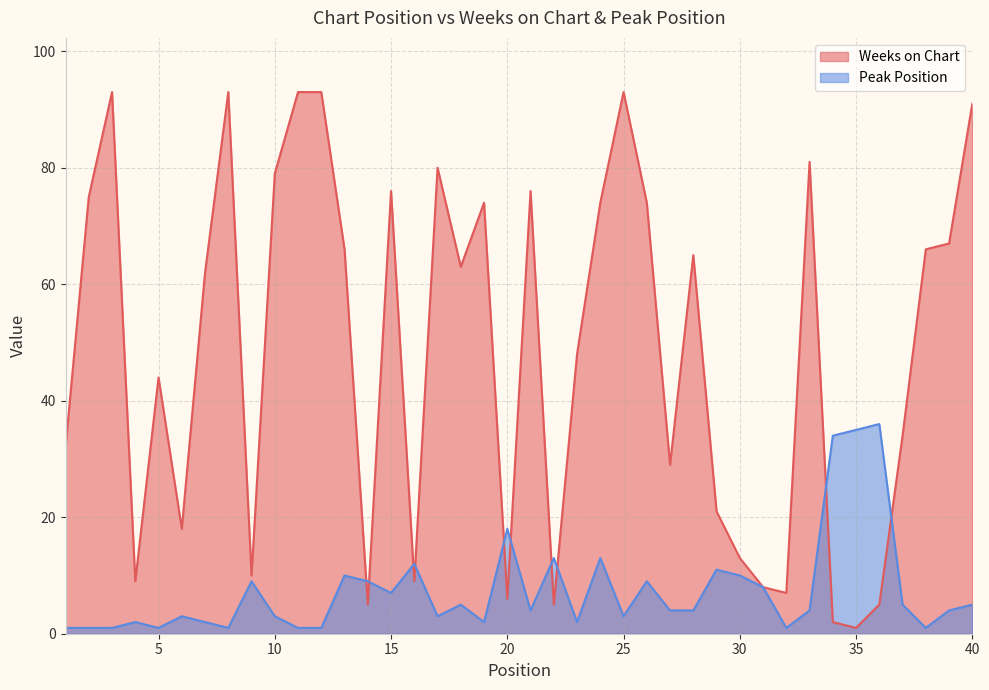

How many data points in Weeks on Chart are less than 63?

20